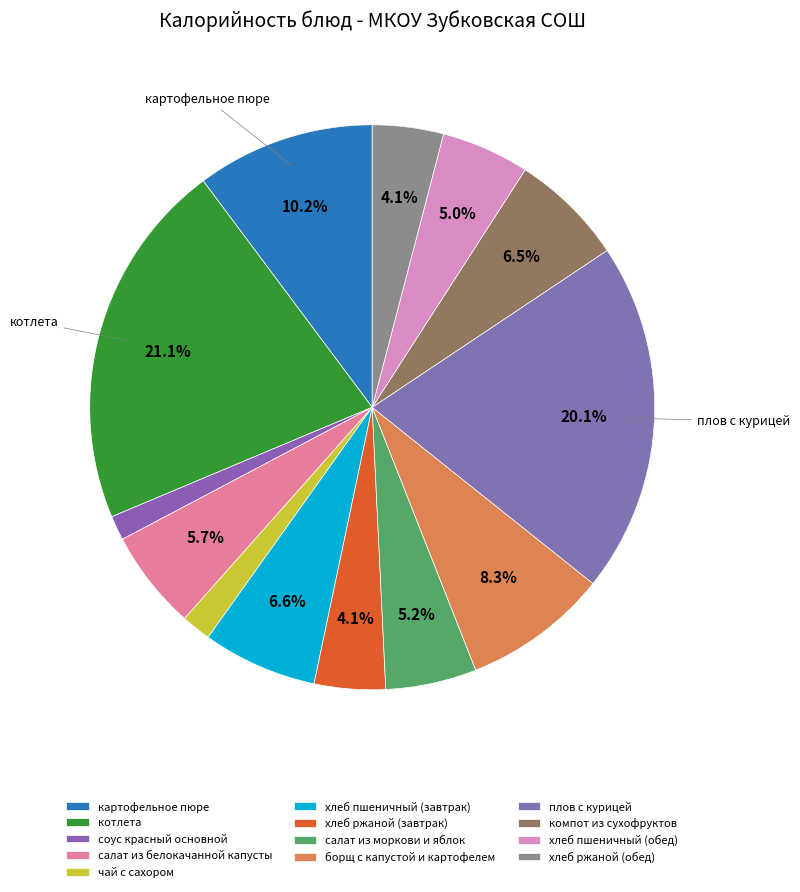

Which category has the biggest portion of the pie?

котлета